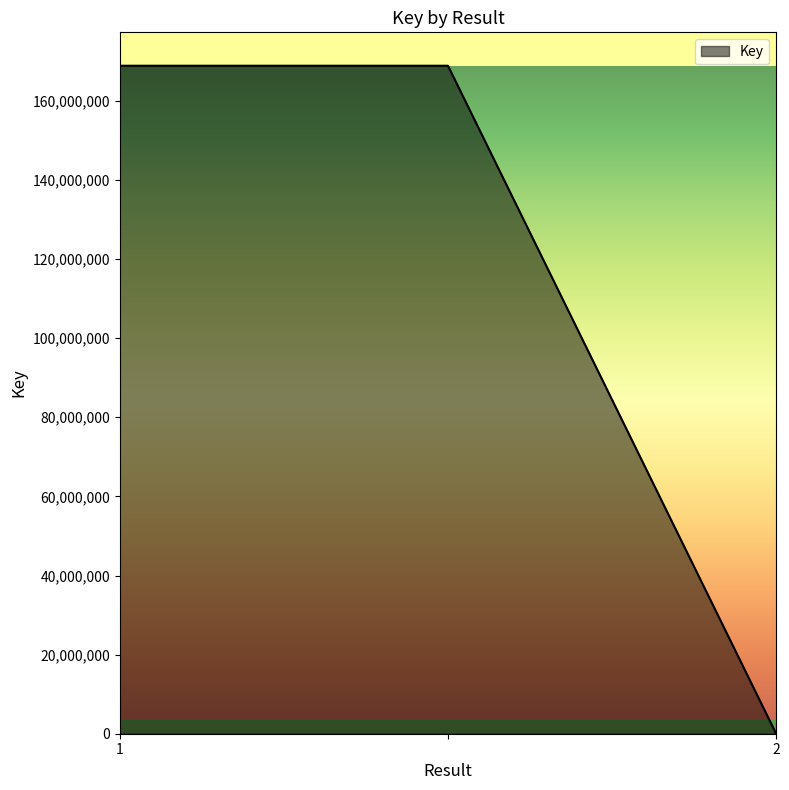

What is the greatest value displayed?

168881074